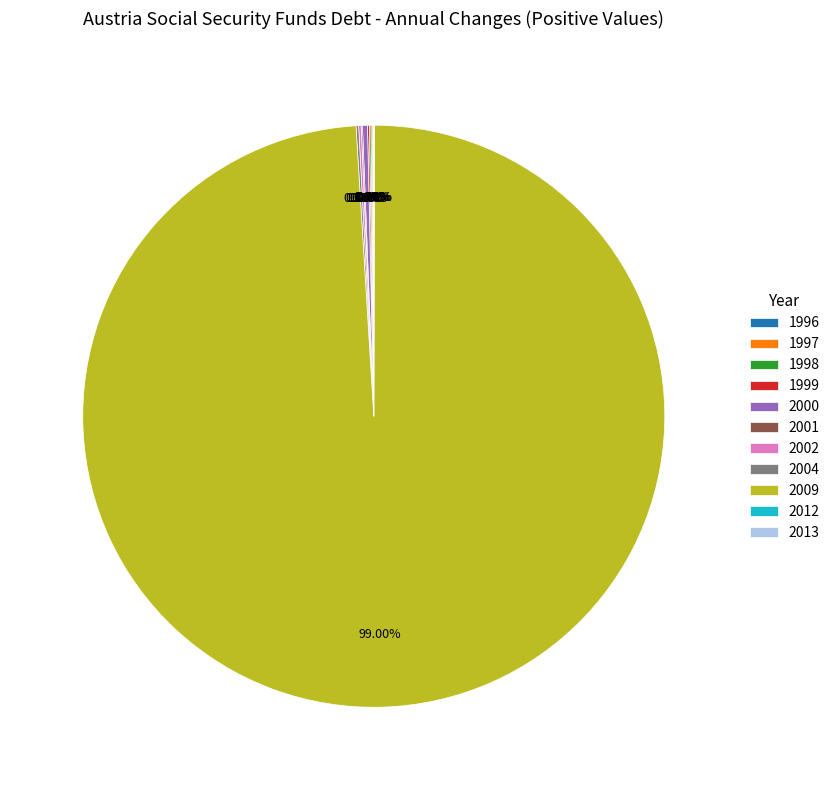

What is the majority slice?

2009